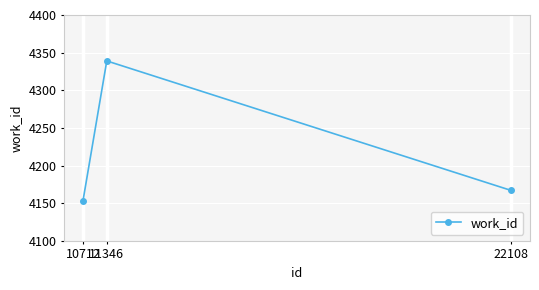

How many distinct data groups are displayed?

1